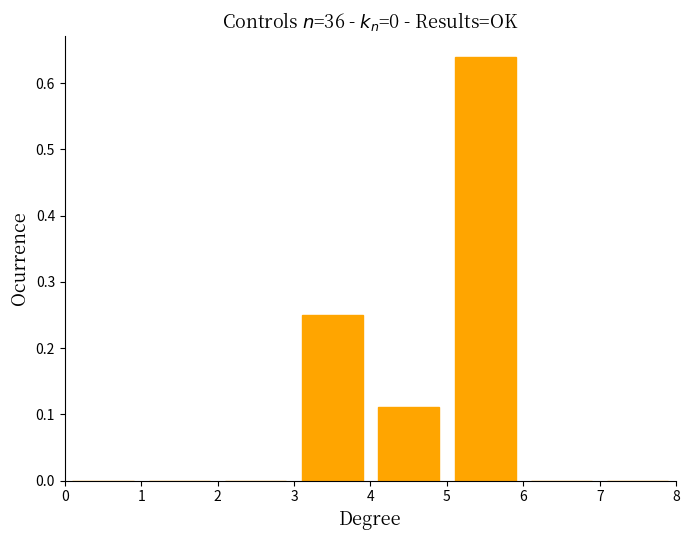

Reading left to right, transcribe this chart: for each bar, give the range it covers on the x-axis and its height. The values are not printed on the chart, so give them approximately, as read against the axis.

0 to 1: 0
1 to 2: 0
2 to 3: 0
3 to 4: 0.25
4 to 5: 0.11
5 to 6: 0.64
6 to 7: 0
7 to 8: 0